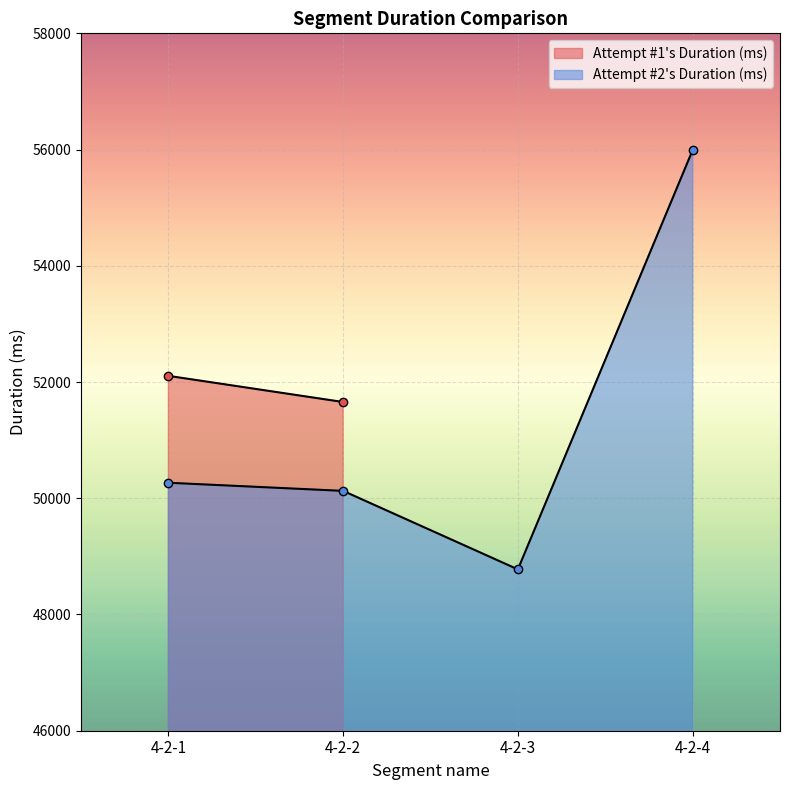

Where does the data first go above 50267?

4-2-4